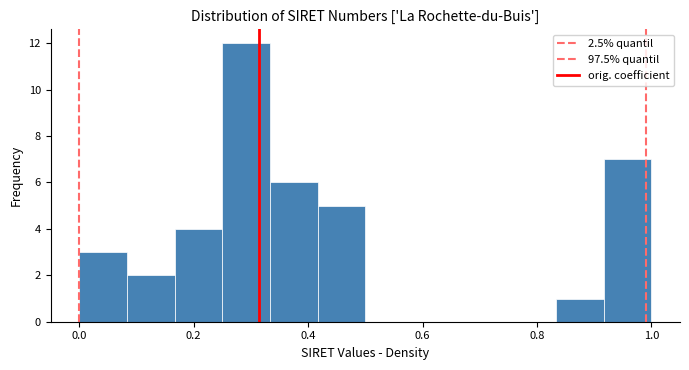

Reading left to right, transcribe this chart: for each bar, give the range it covers on the x-axis and its height. Neither the bar edges nor the heights are printed on the chart, so give them approximately, as read against the axes.

0.00 to 0.08: 3
0.08 to 0.16: 2
0.16 to 0.26: 4
0.26 to 0.34: 12
0.34 to 0.42: 6
0.42 to 0.50: 5
0.50 to 0.58: 0
0.58 to 0.66: 0
0.66 to 0.76: 0
0.76 to 0.84: 0
0.84 to 0.92: 1
0.92 to 1.00: 7